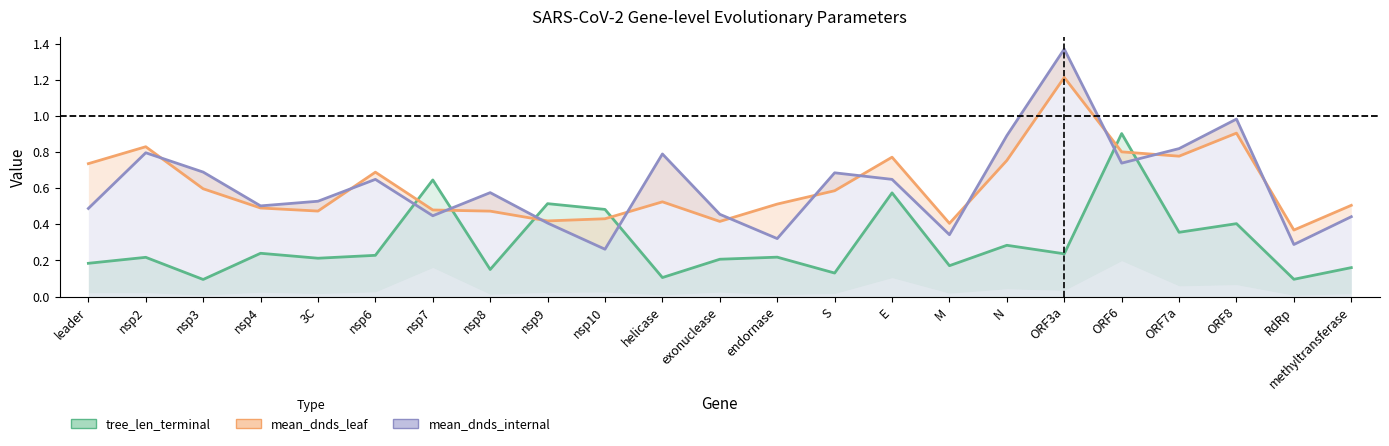

Rank the series at leader from lowest to highest value.

tree_len_terminal, mean_dnds_internal, mean_dnds_leaf